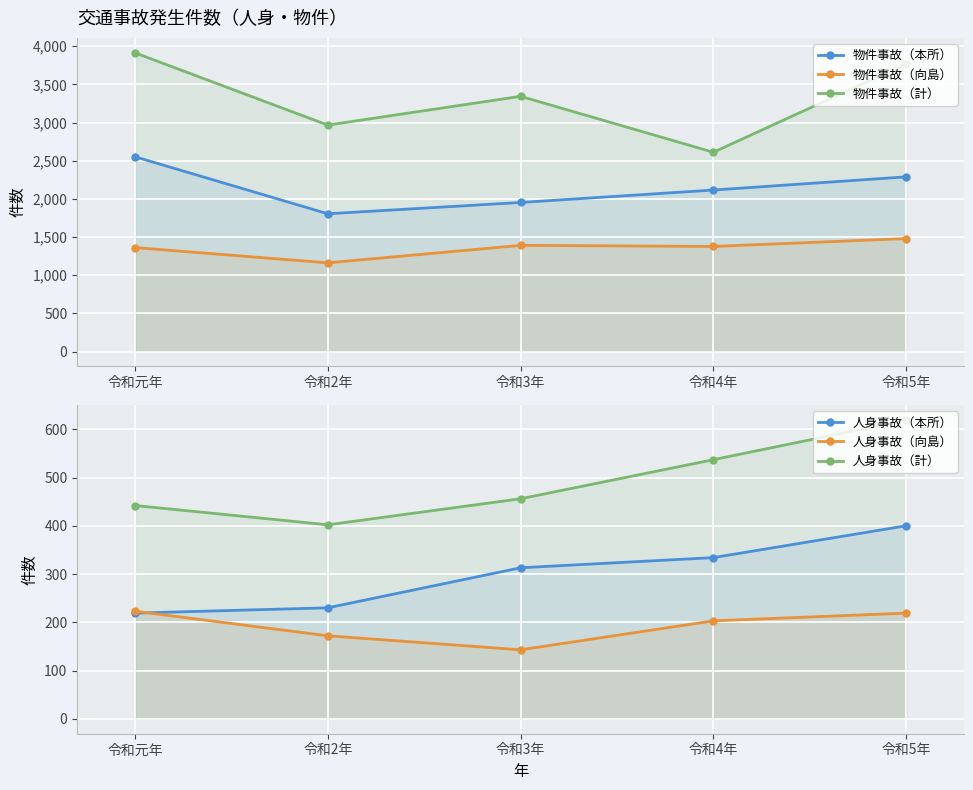

Which label corresponds to the largest value in the chart?

令和元年